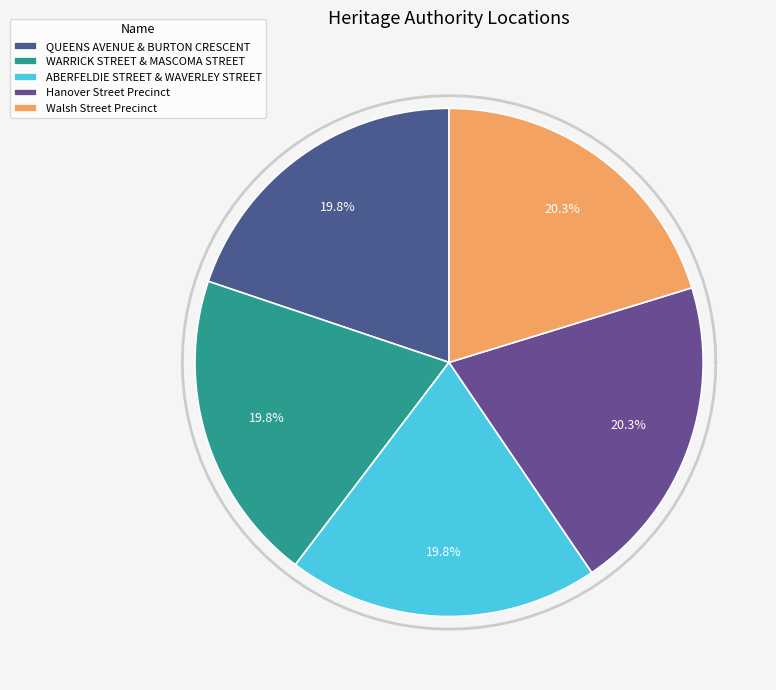

Which slice is the smallest?

QUEENS AVENUE & BURTON CRESCENT